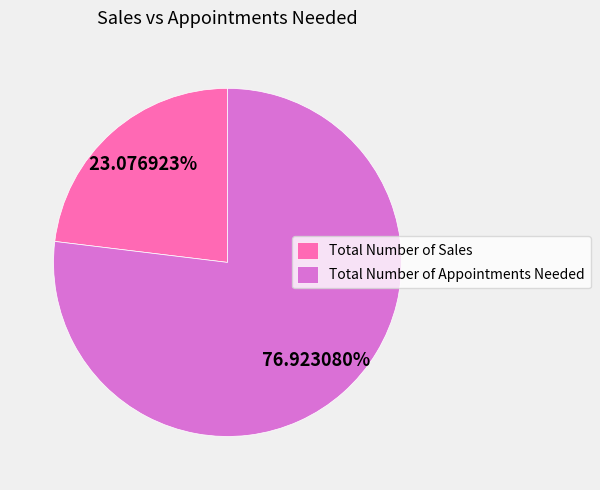

Is it true that Total Number of Sales is 23% of the pie?

True